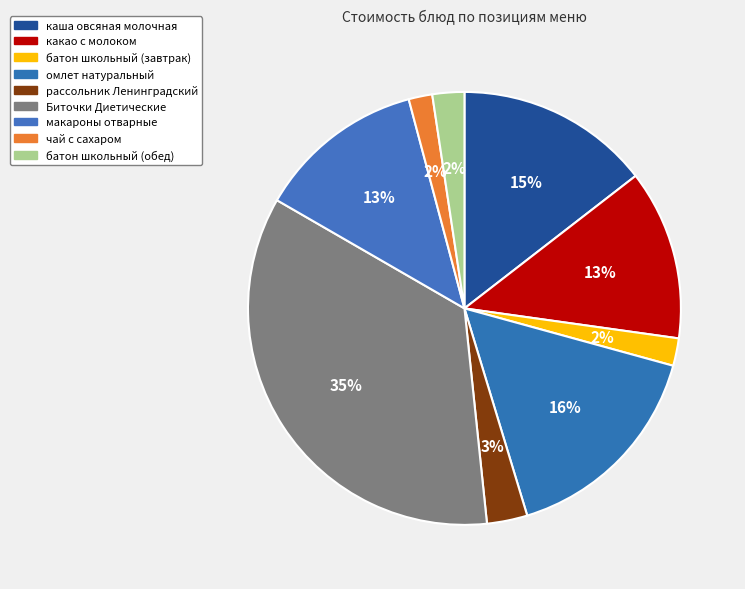

Rank the categories by value from lowest to highest.

чай с сахаром, батон школьный (завтрак), батон школьный (обед), рассольник Ленинградский, макароны отварные, какао с молоком, каша овсяная молочная, омлет натуральный, Биточки Диетические